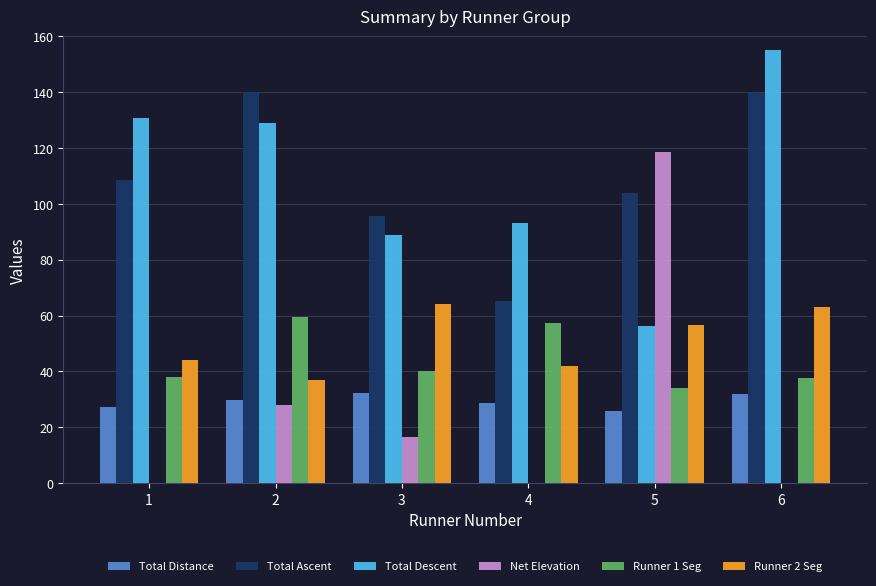

What value does the Net Elevation series have at 1?

-55.5